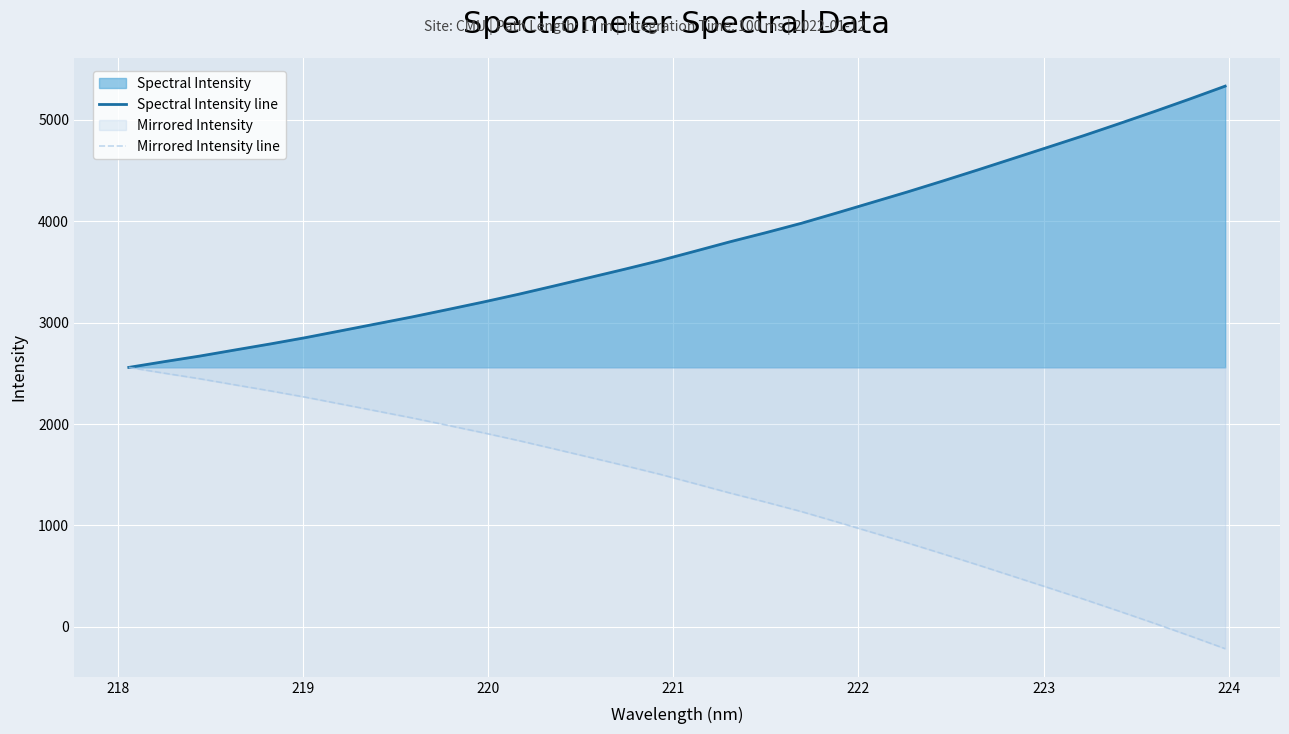

True or false: Mirrored Intensity line has more than 1 interior local peaks.

False